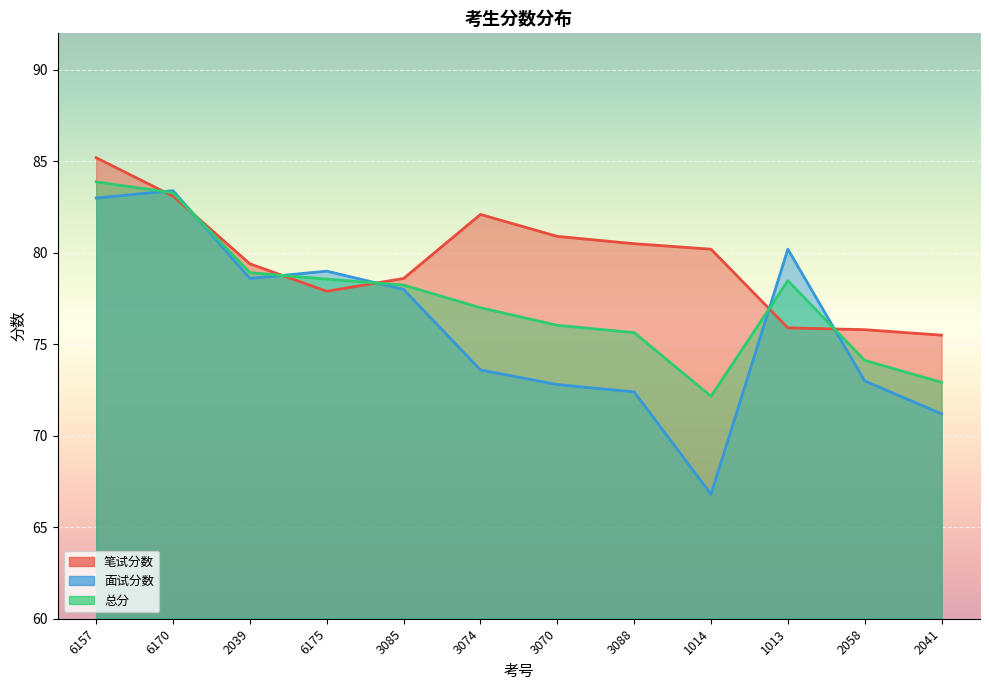

What is the lowest value of the 面试分数 series?

66.8